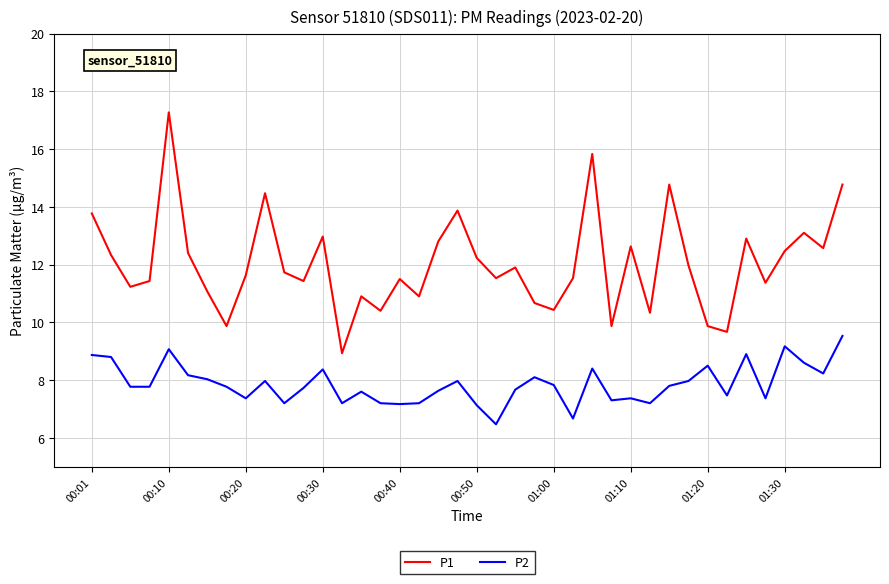

What is the minimum value for P2?

6.5